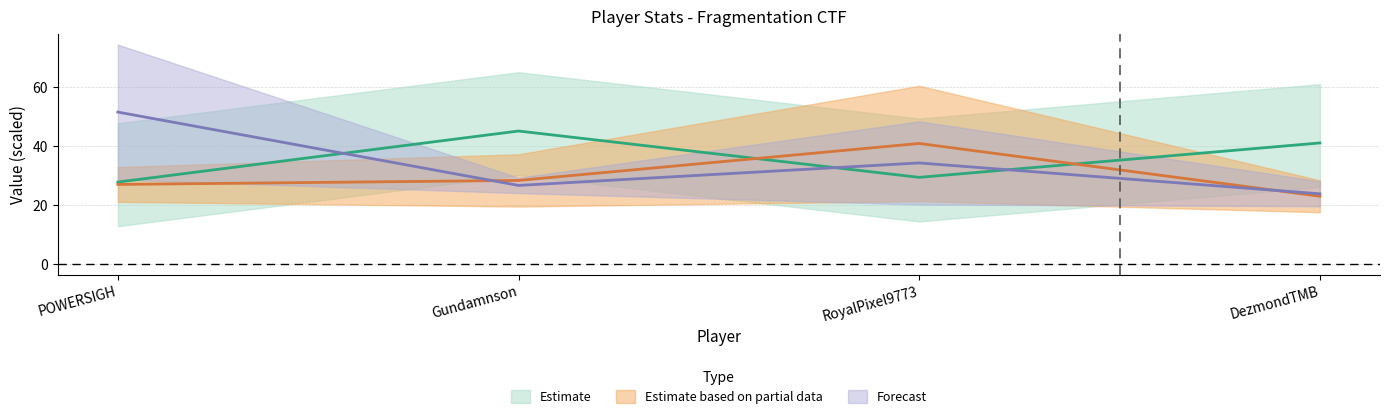

True or false: ShotsMissed has more than 0 points higher than both neighbors.

True